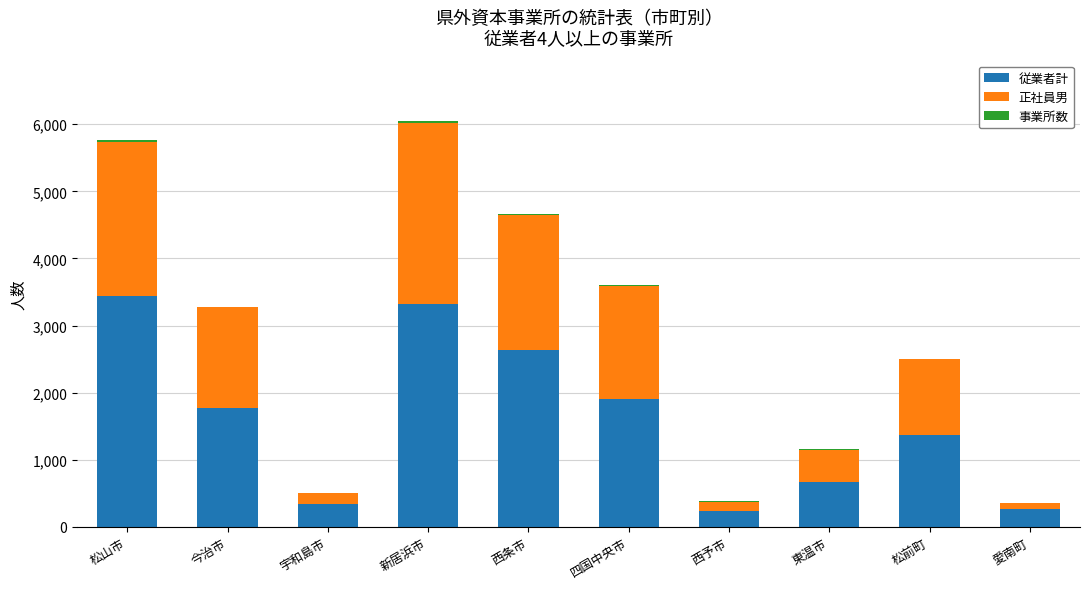

Is it true that 従業者計 equals 2306 at 松山市?

False